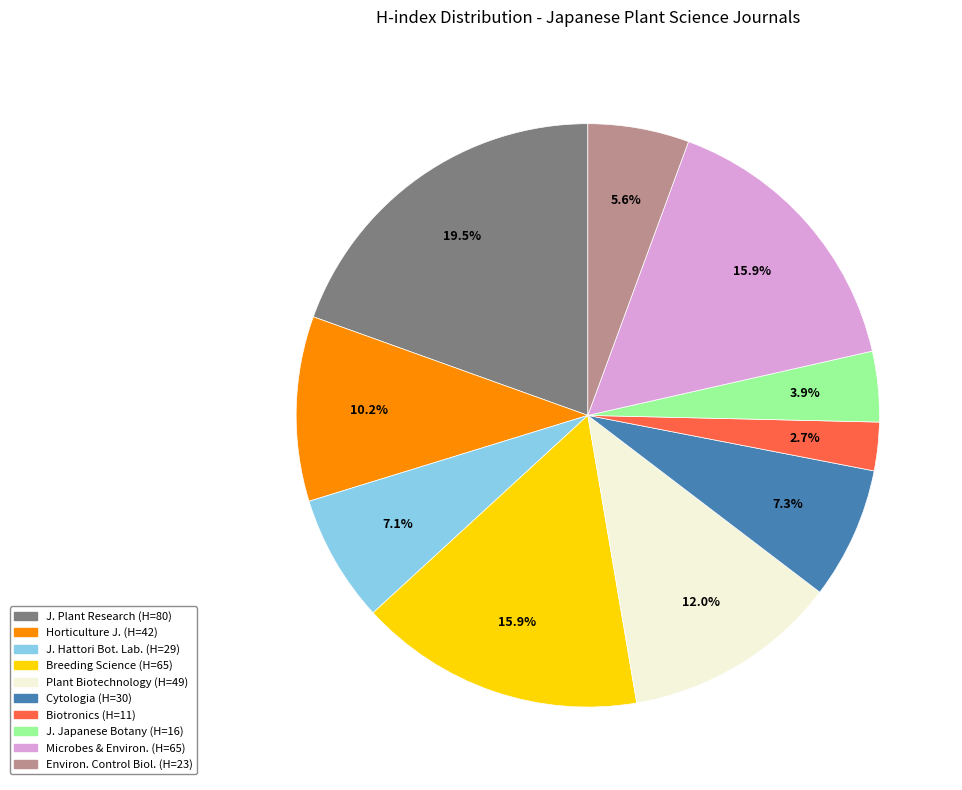

Does any single category account for the majority?

No